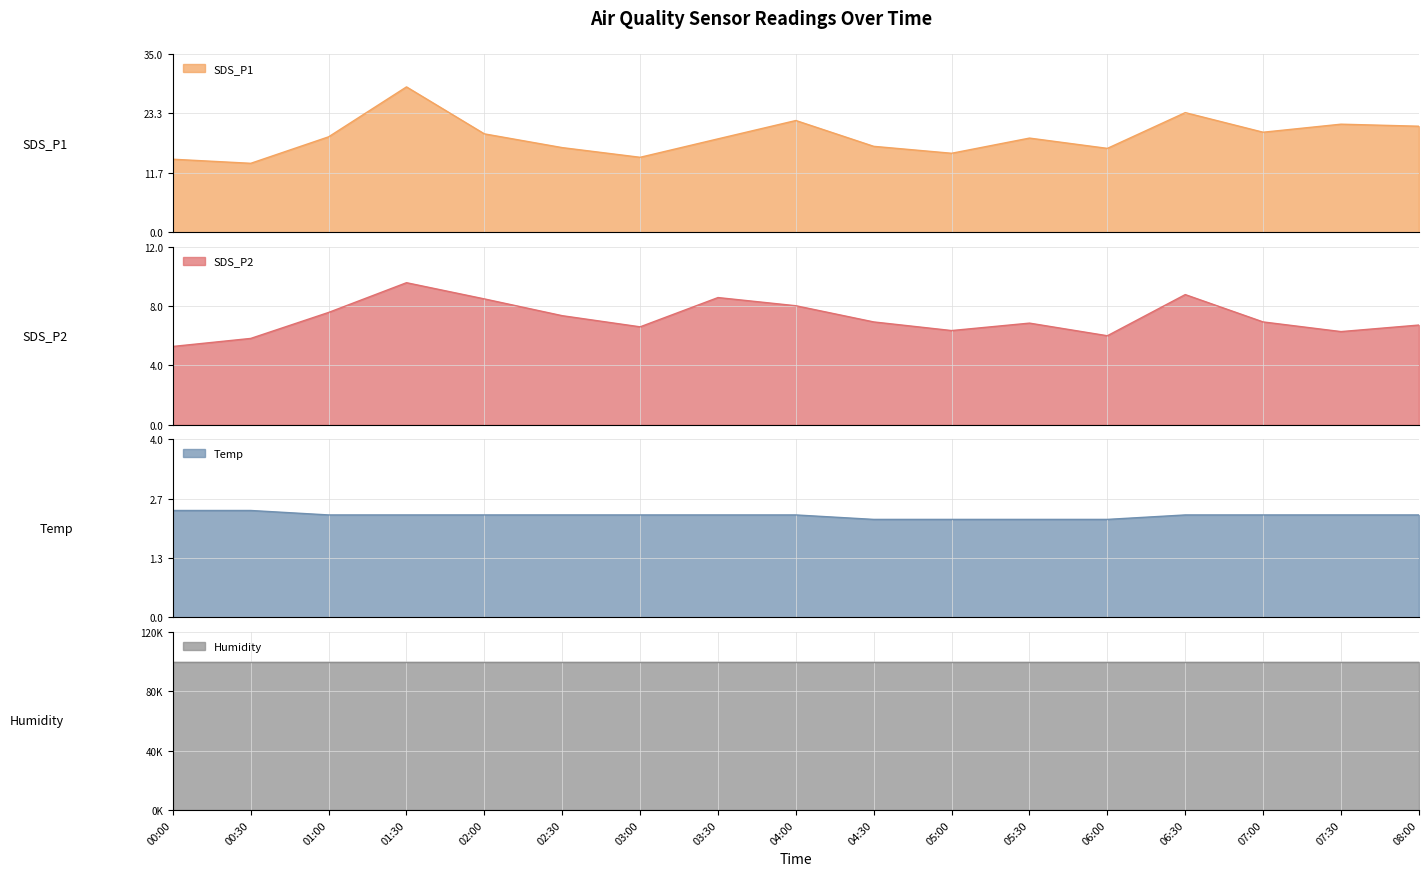

What is the highest value of the SDS_P1 series?

28.6